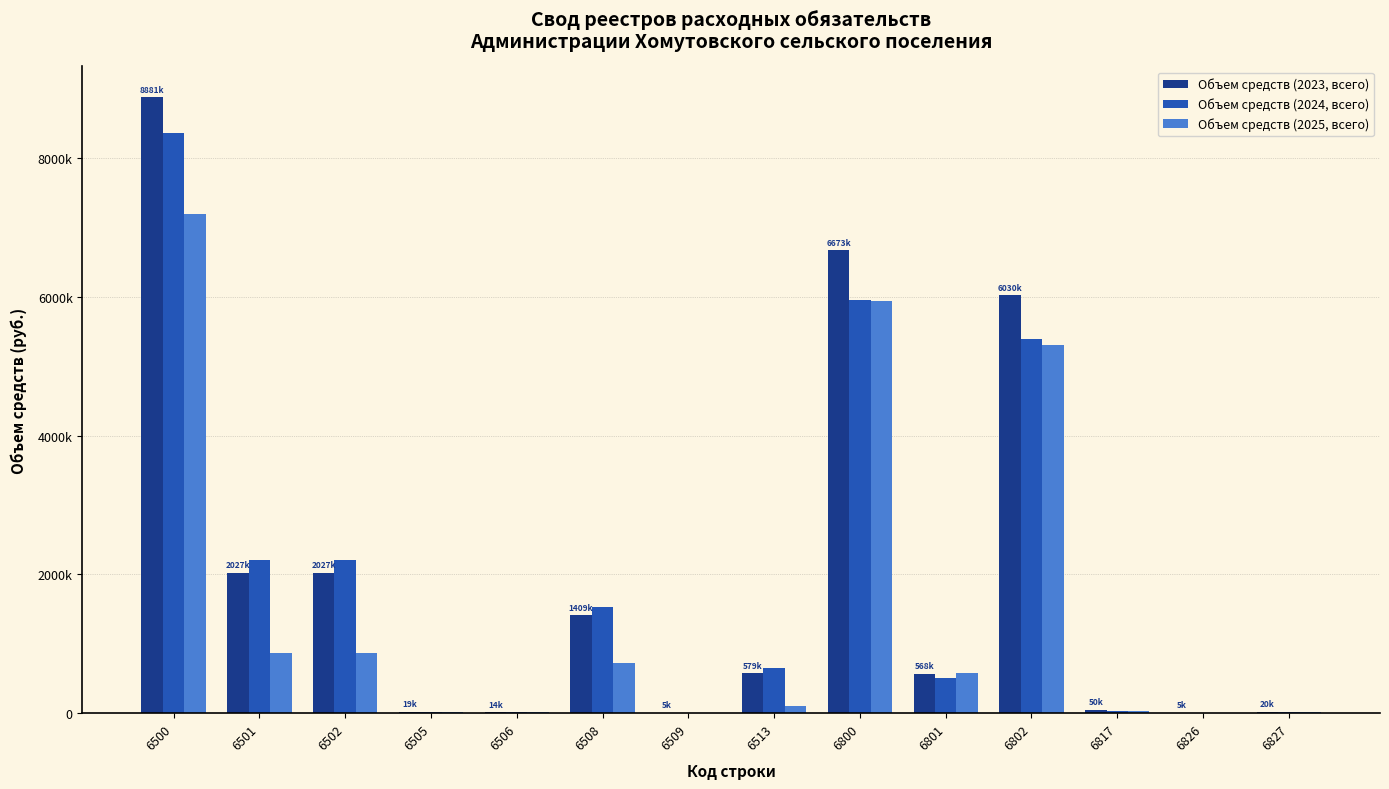

What are all the series names shown in the legend?

Объем средств (2023, всего), Объем средств (2024, всего), Объем средств (2025, всего)